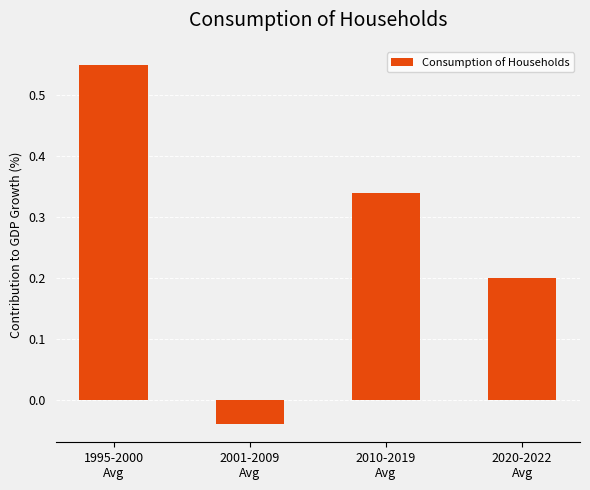

What is the label of the 2nd bar from the right?

2010-2019
Avg